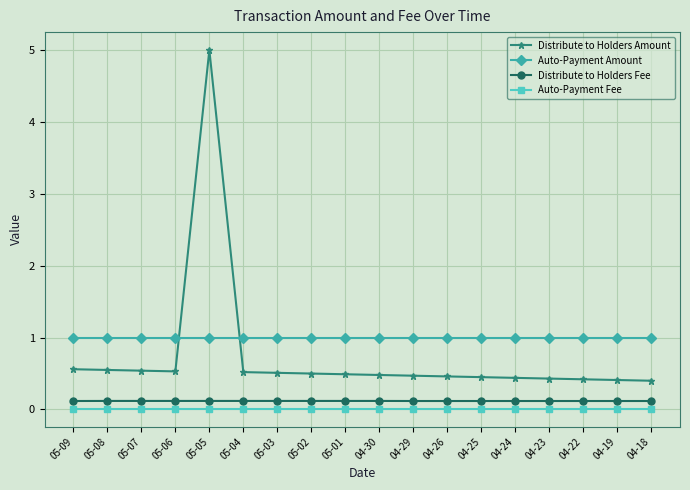

How many intersections are there between Distribute to Holders Amount and Auto-Payment Amount?

2